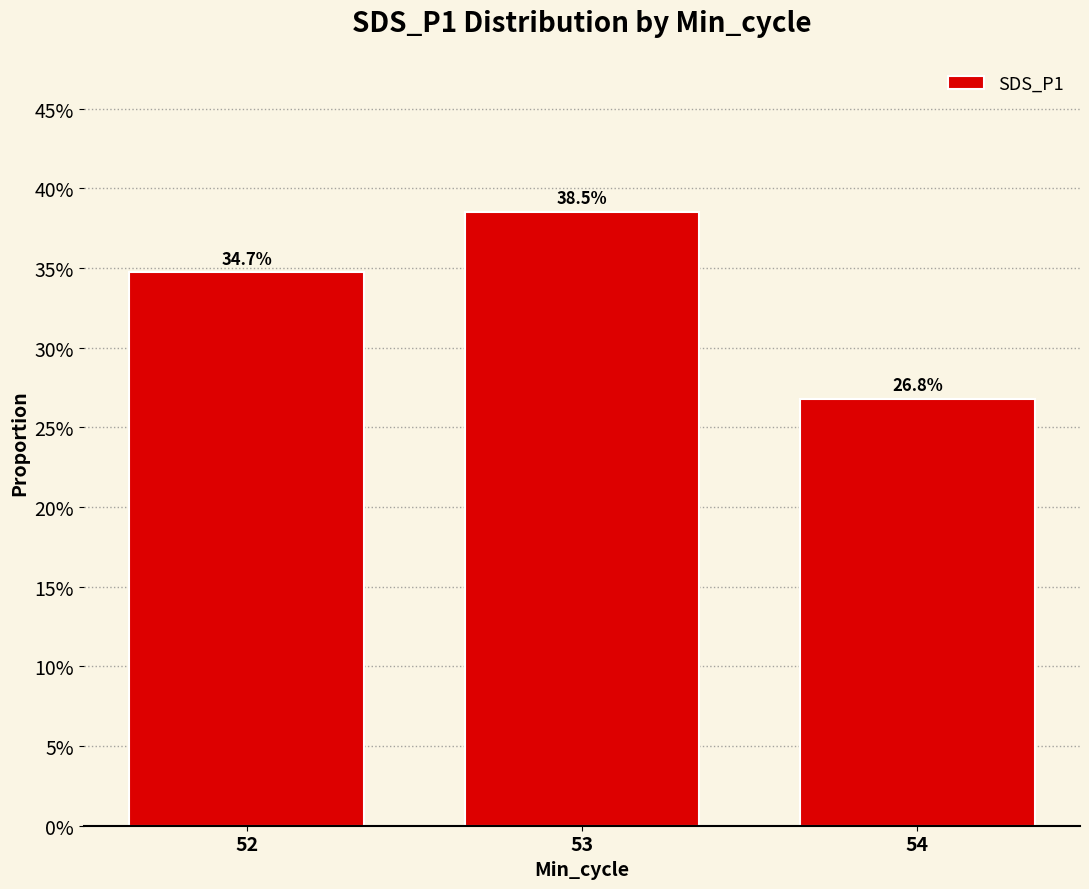

What is the sum of the values at 52 and 54?

0.6